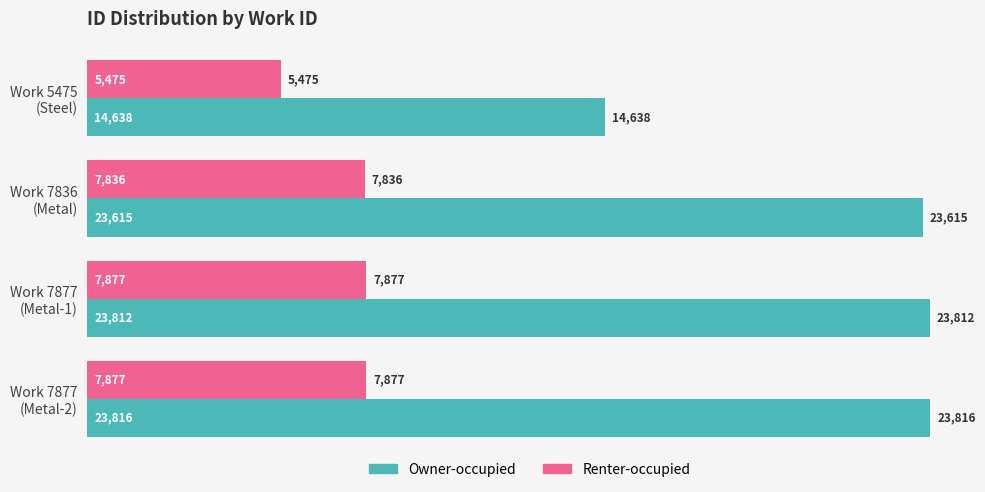

What is the difference between the maximum and minimum values in the Renter-occupied series?

2402